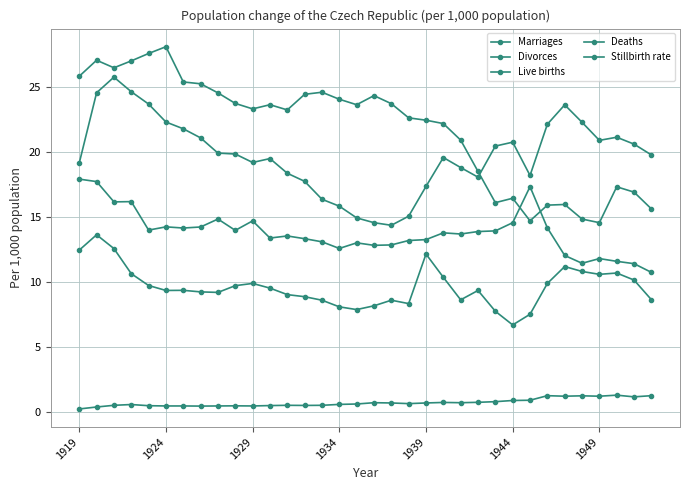

How many interior local valleys does the Live births series have?

5